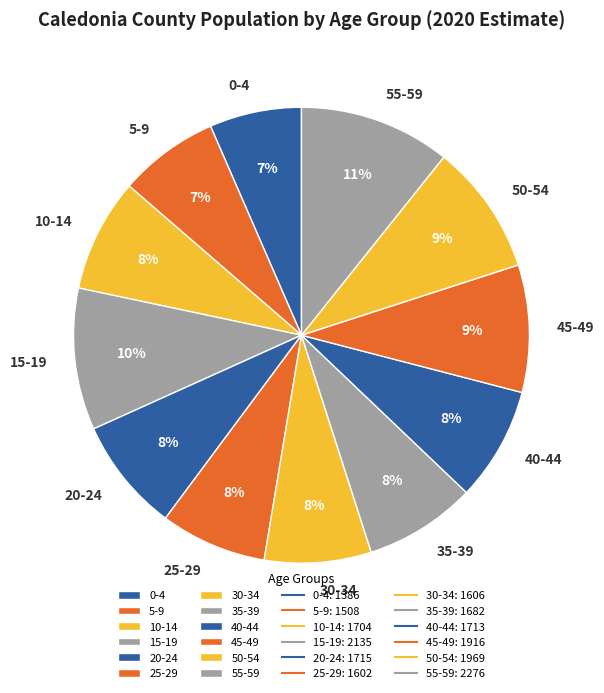

To the nearest percent, what portion does 0-4 represent?

7%